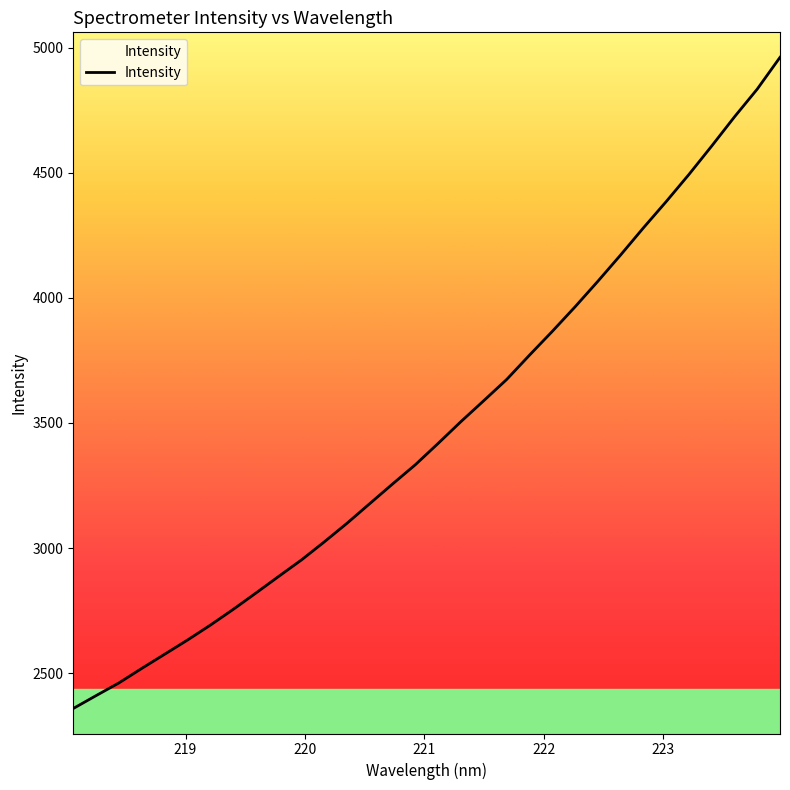

True or false: the data has more than 1 interior local peaks.

False